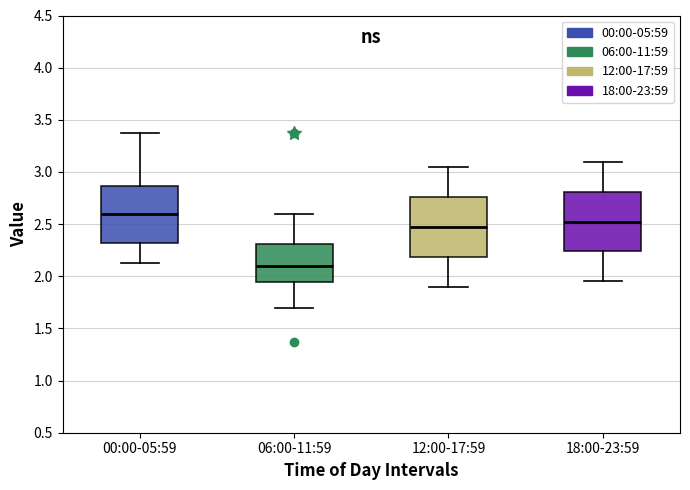

Where does the median line of the box for 12:00-17:59 sit on the y-axis? The values are not printed on the chart, so give them approximately, as read against the axis.

2.50